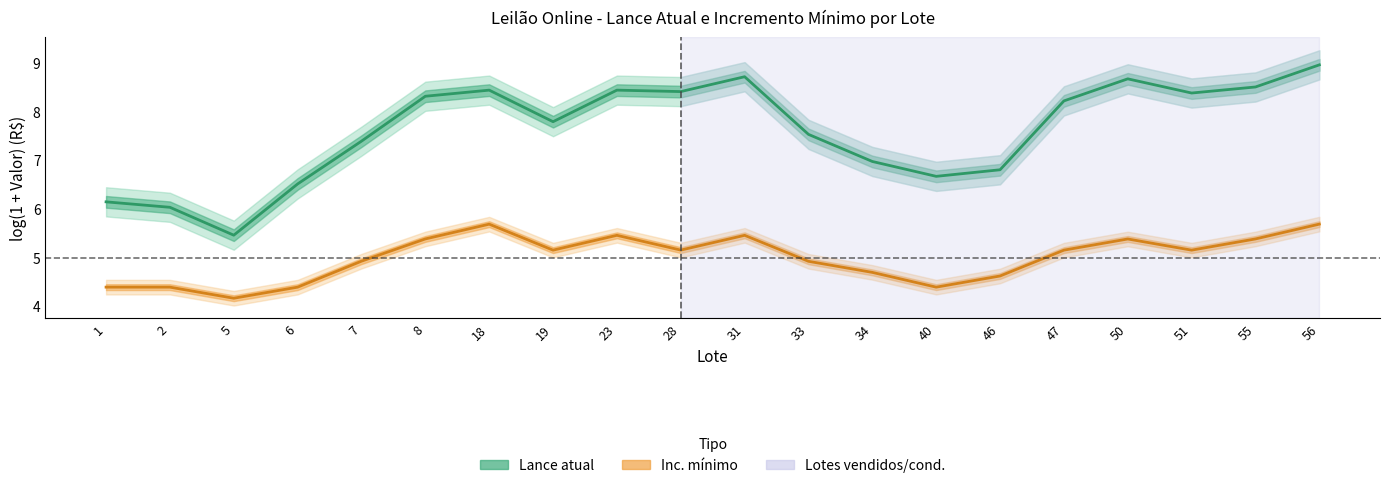

Is it true that Inc. mínimo equals 6.6 at 34?

False